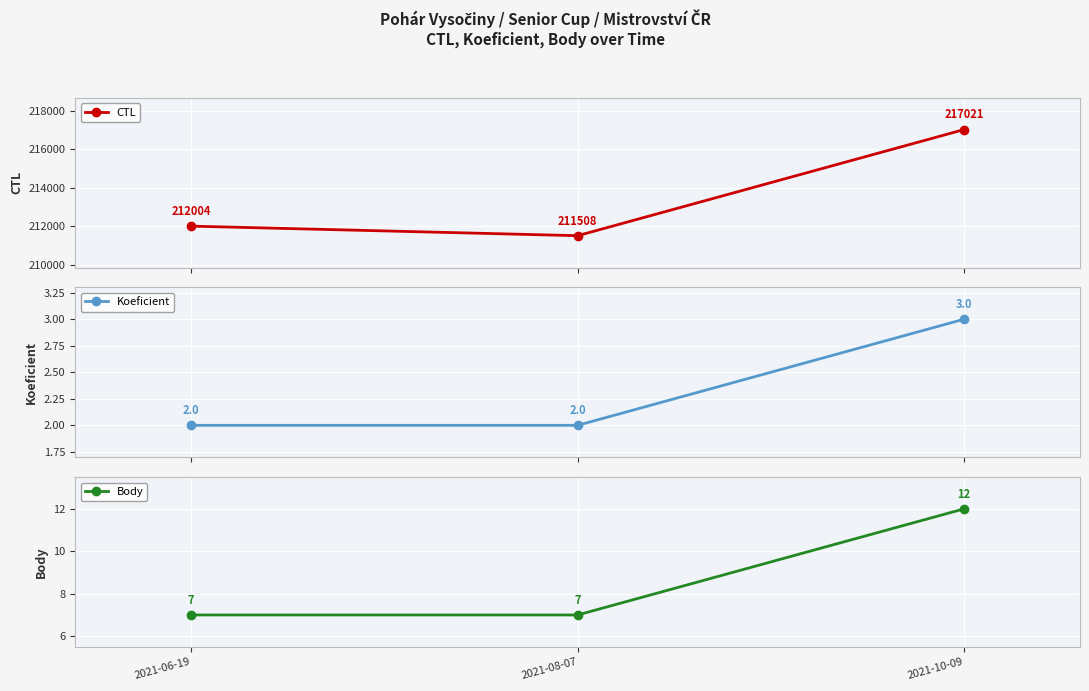

Which series has the largest total across all categories?

CTL